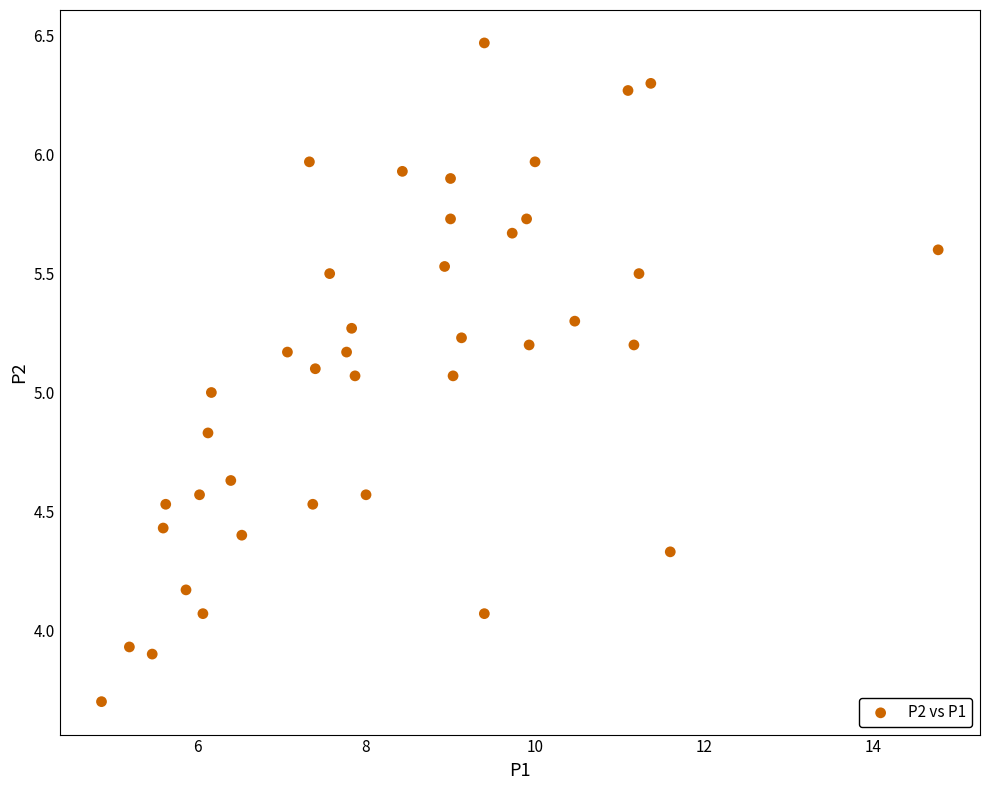

What is the range of X values (max minus min)?

9.9